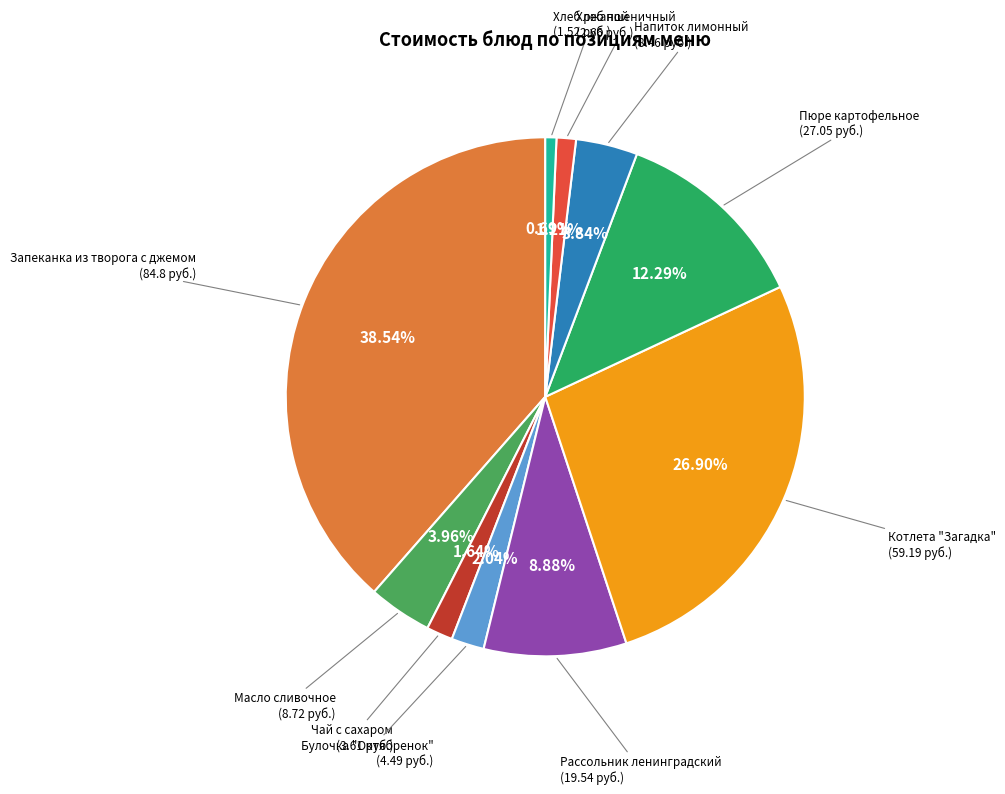

Is there a majority slice in this chart?

No